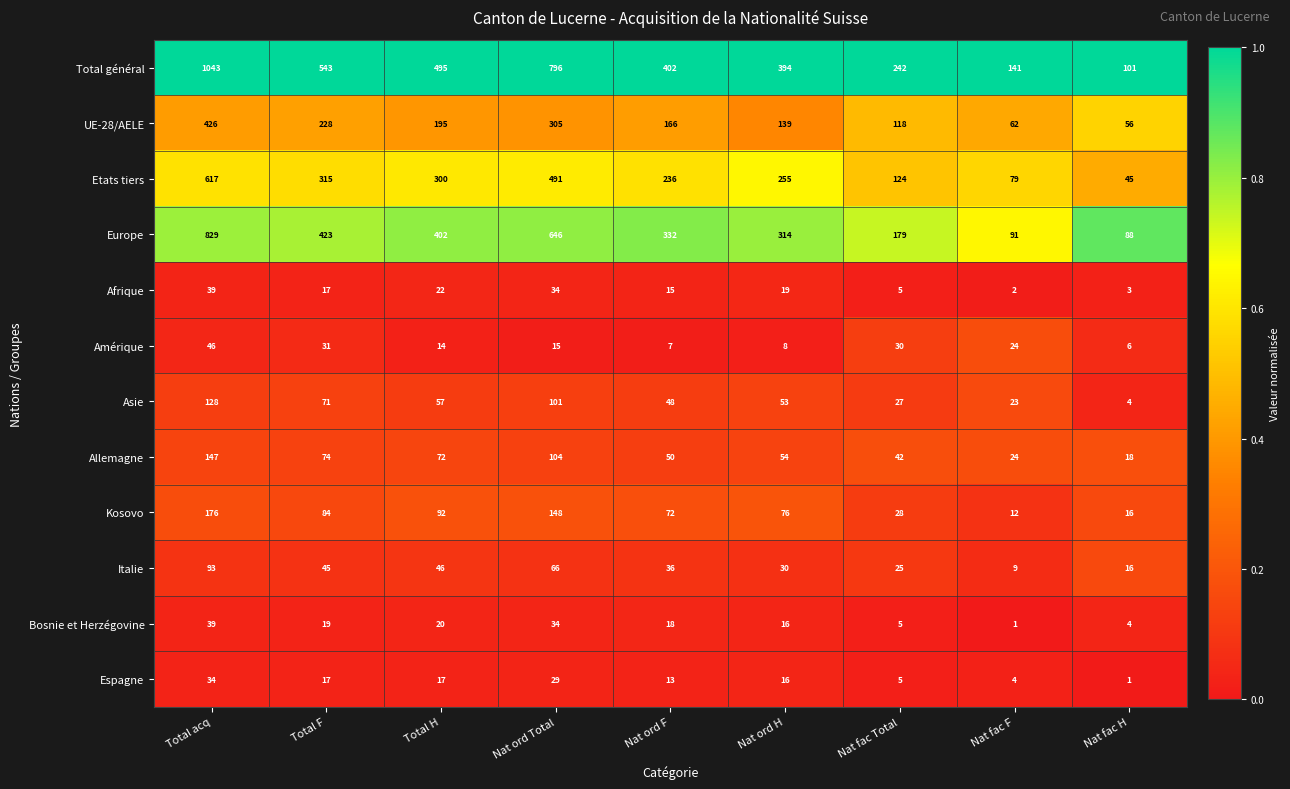

Where is Etats tiers nearest to the value 331?

Total F